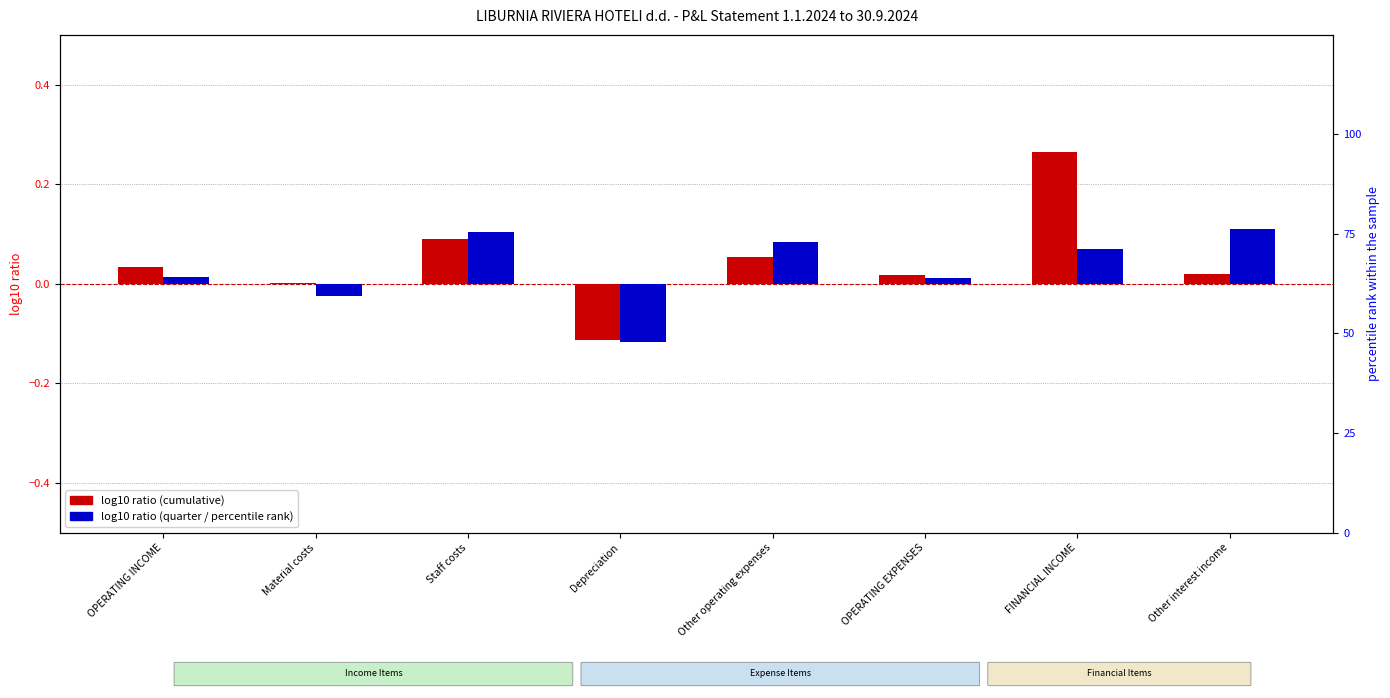

True or false: log10 ratio (cumulative) has a value of 0.1 at Other operating expenses.

True